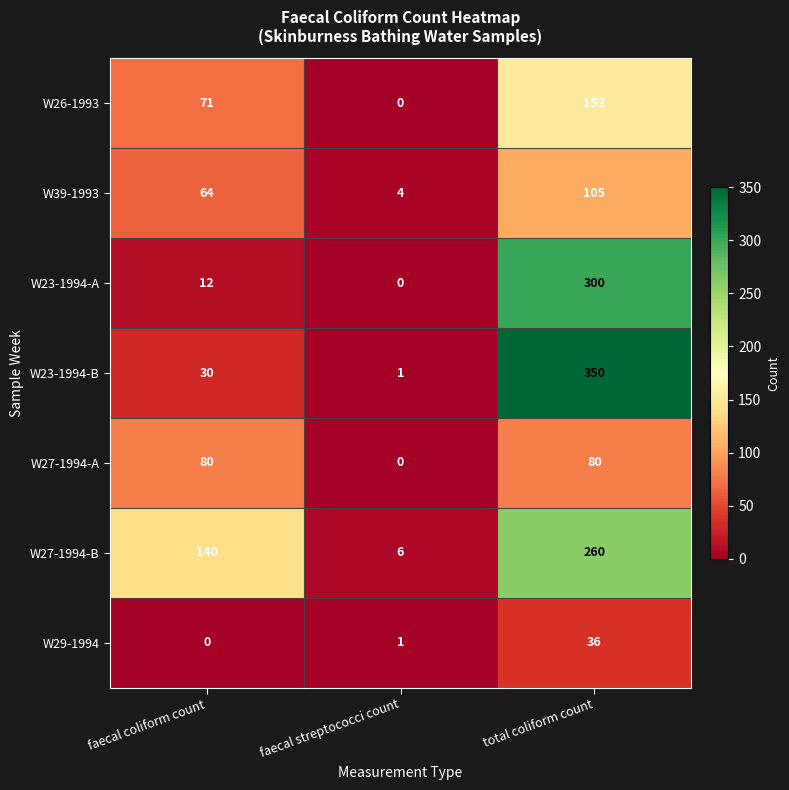

List the series in order of their peak value, lowest first.

W29-1994, W27-1994-A, W39-1993, W26-1993, W27-1994-B, W23-1994-A, W23-1994-B